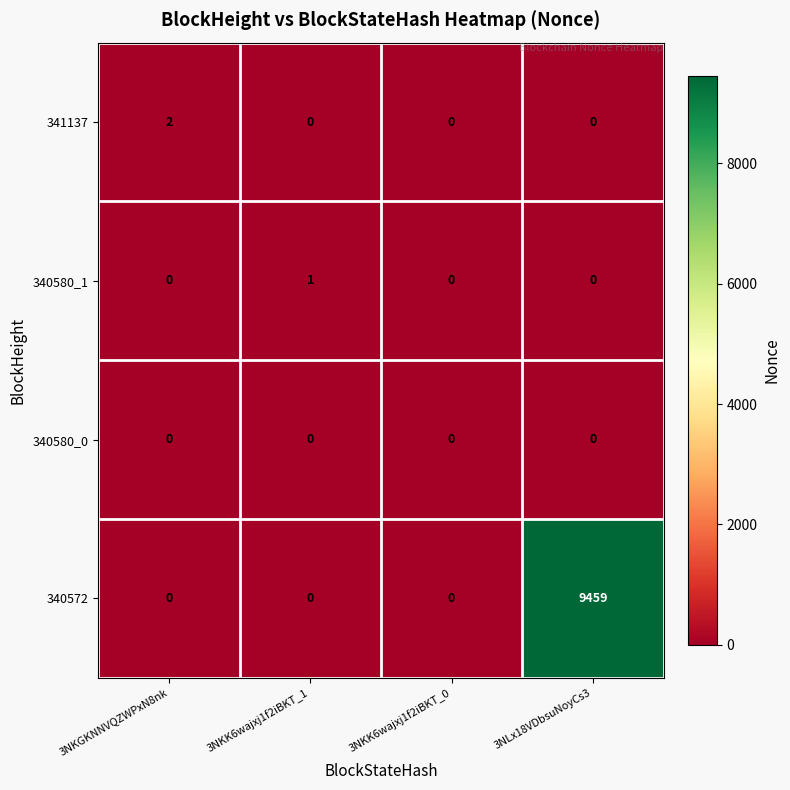

How many data points does each series have?

4